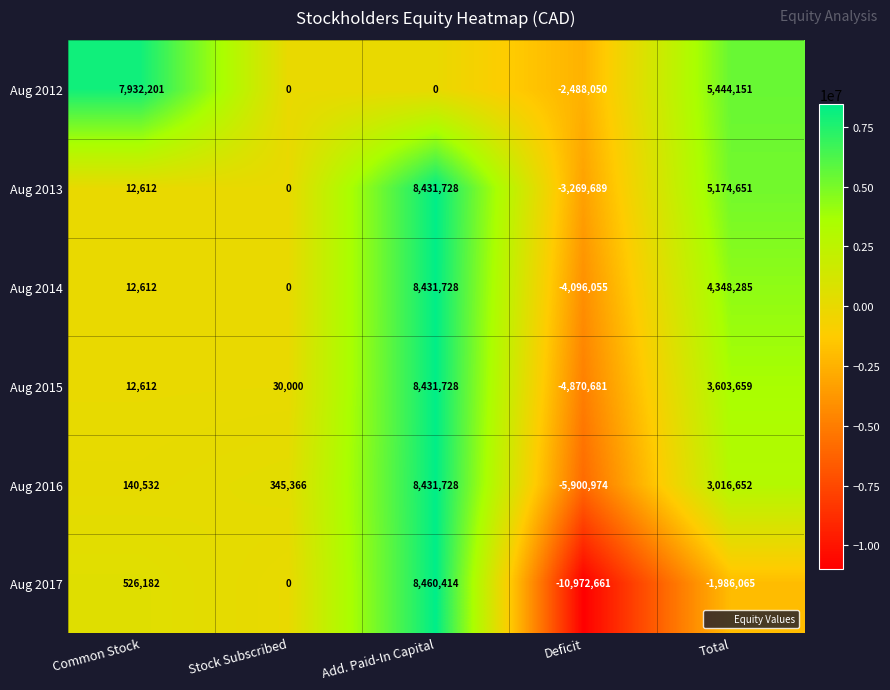

How many series are shown in this chart?

6